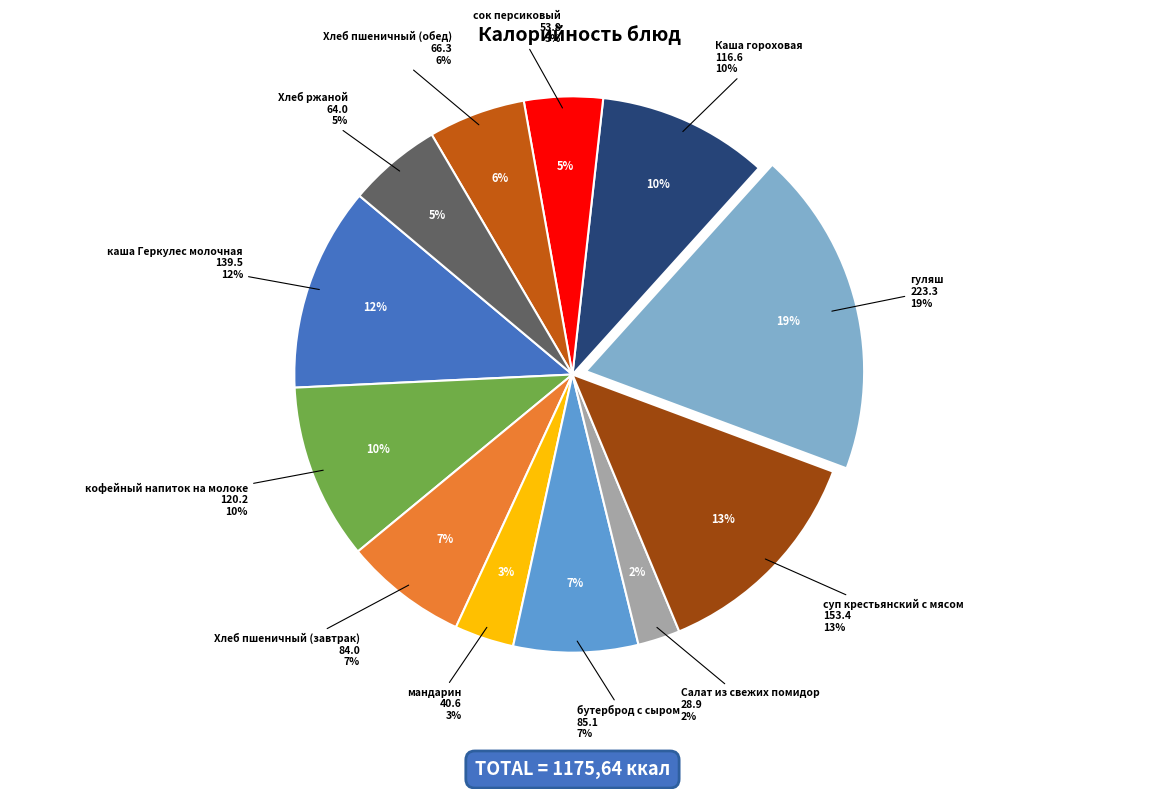

What percentage is the каша Геркулес молочная slice, to the nearest percent?

12%